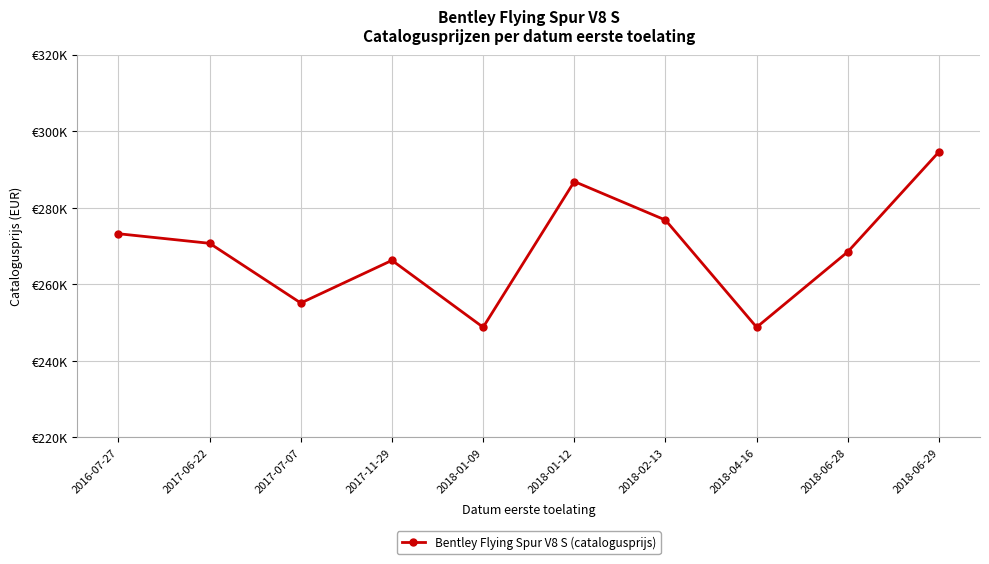

Rank the categories by value from highest to lowest.

2018-06-29, 2018-01-12, 2018-02-13, 2016-07-27, 2017-06-22, 2018-06-28, 2017-11-29, 2017-07-07, 2018-01-09, 2018-04-16